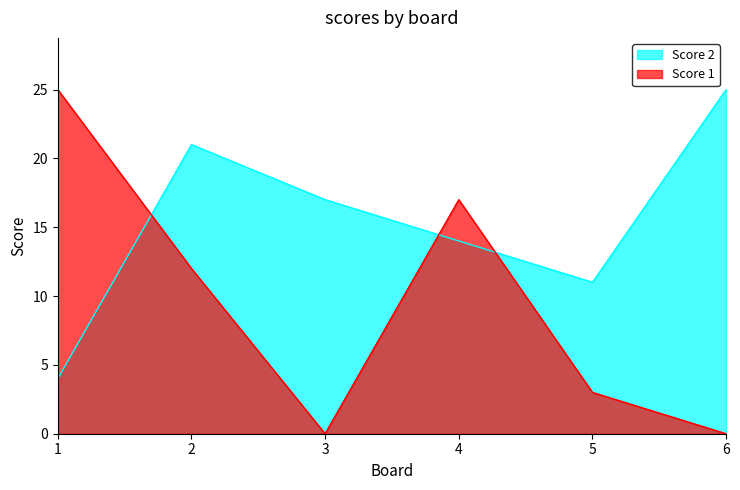

In Score 2, how many points are higher than both neighbors (excluding endpoints)?

1